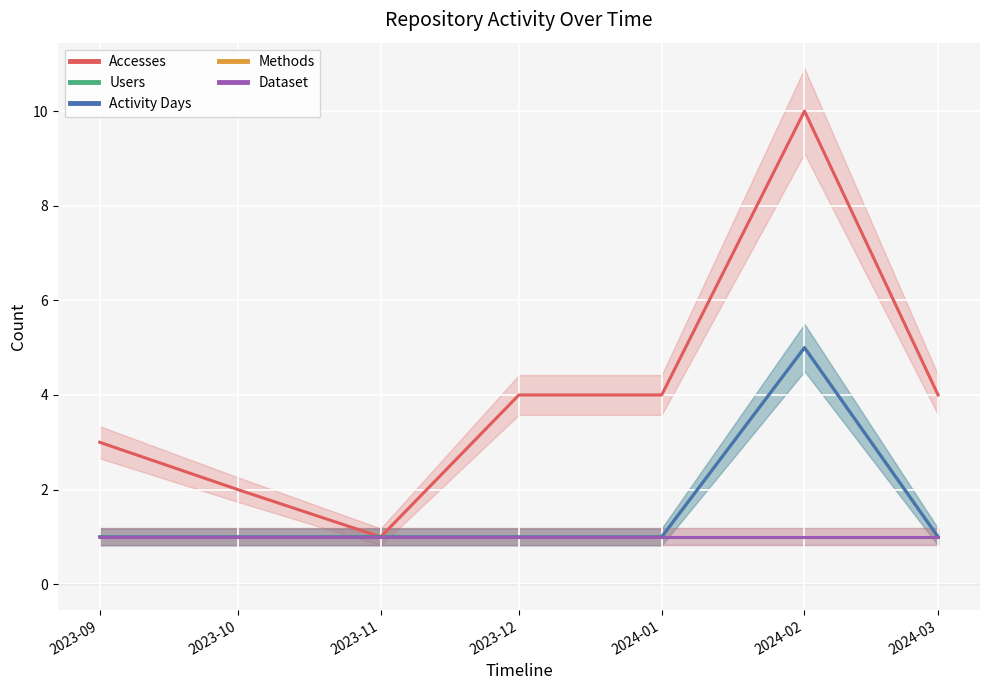

What is the average value of the Dataset series?

1